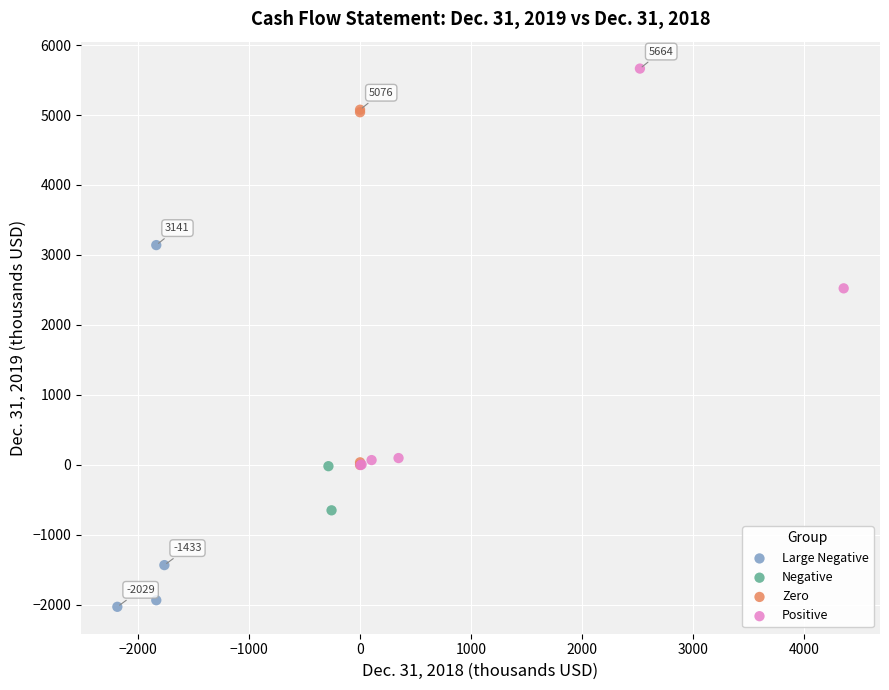

What are all the series names shown in the legend?

Large Negative, Negative, Zero, Positive